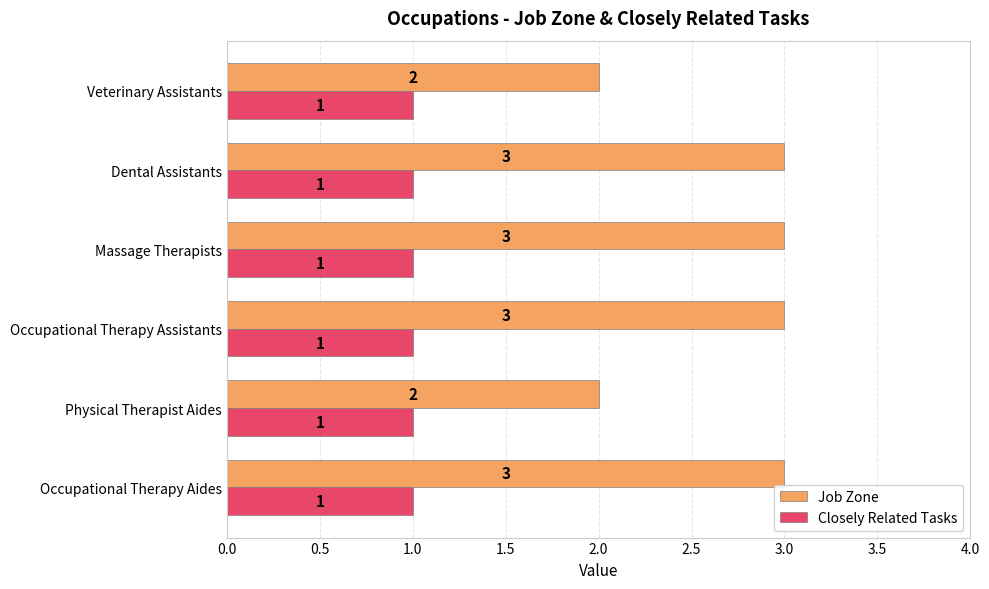

What is the sum of all Job Zone values?

16